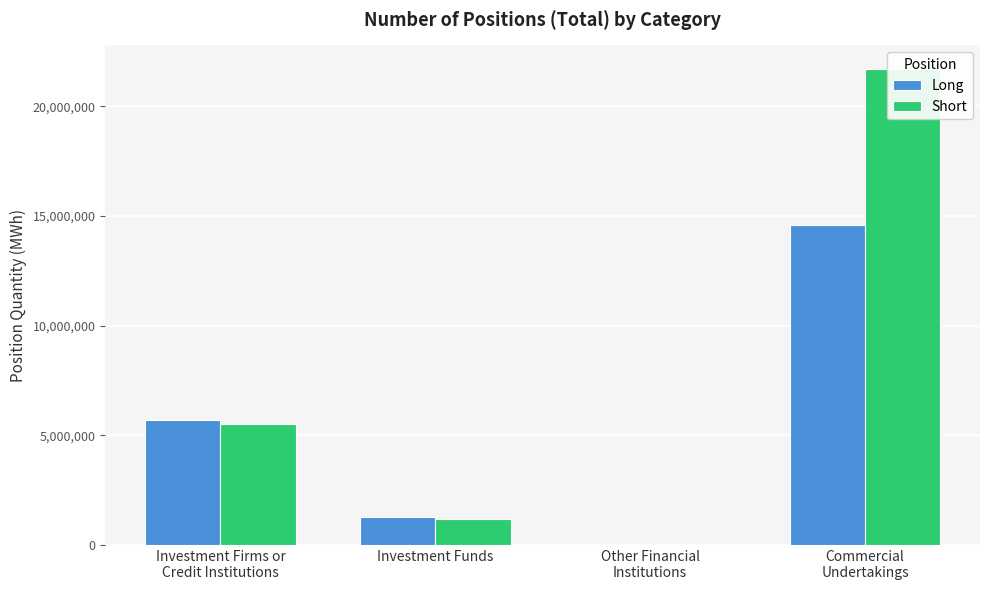

At which label is Short closest to 10846579?

Investment Firms or
Credit Institutions